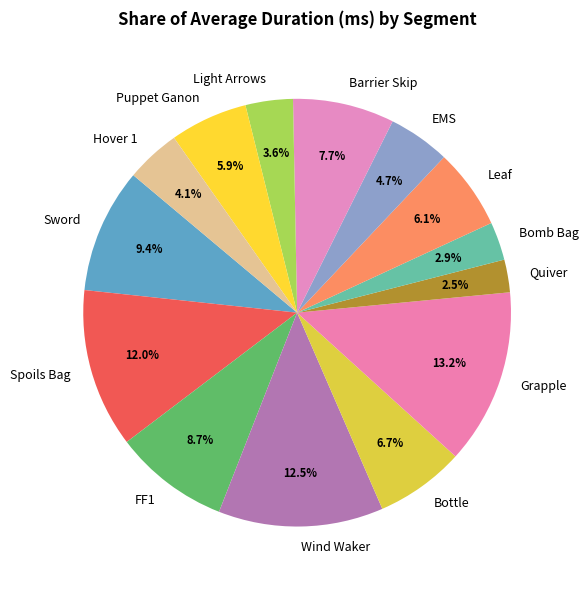

To the nearest percent, what is the combined percentage of Hover 1 and Bomb Bag?

7%